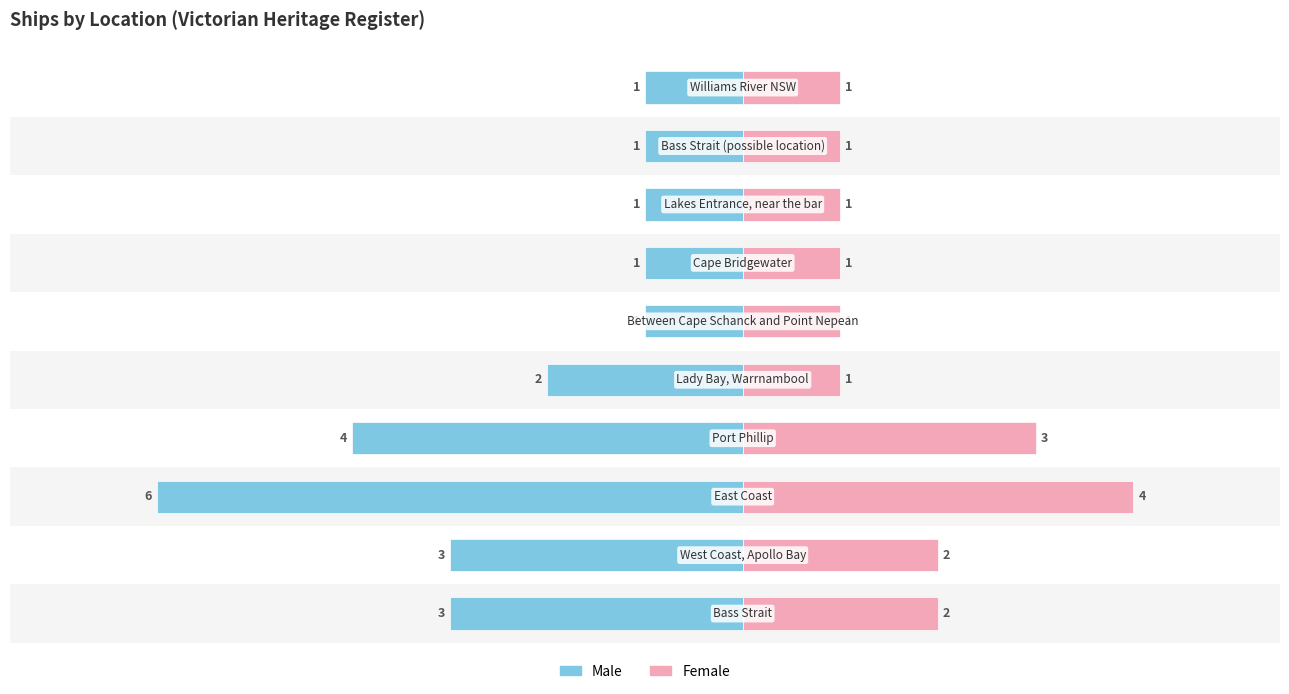

Is it true that Male equals -3 at 2?

False